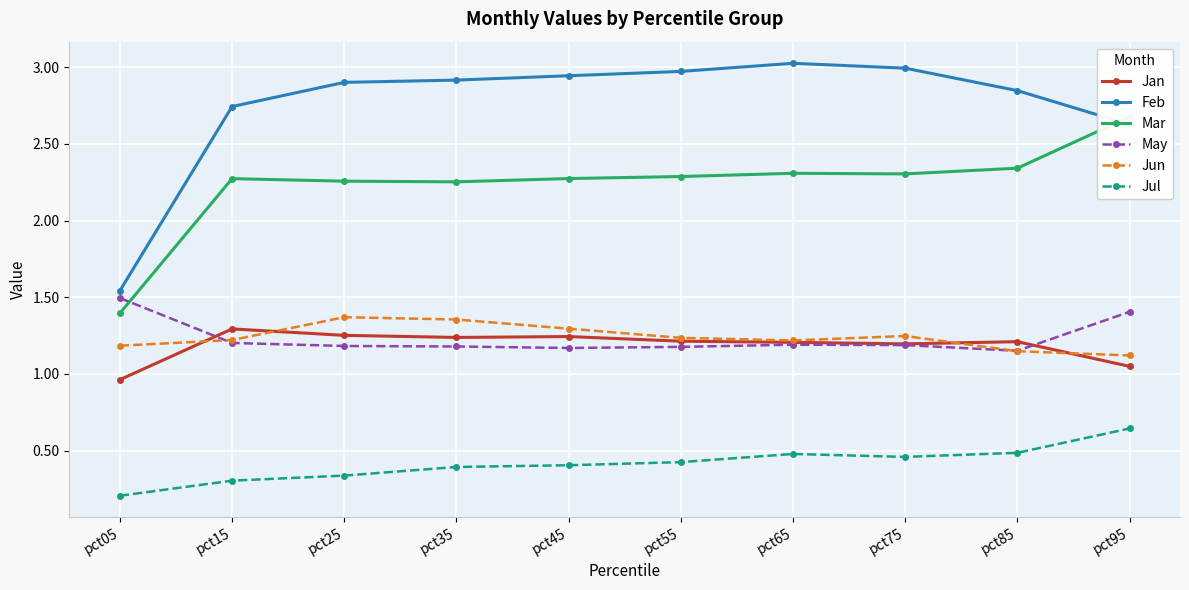

True or false: Feb has more than 0 interior local peaks.

True